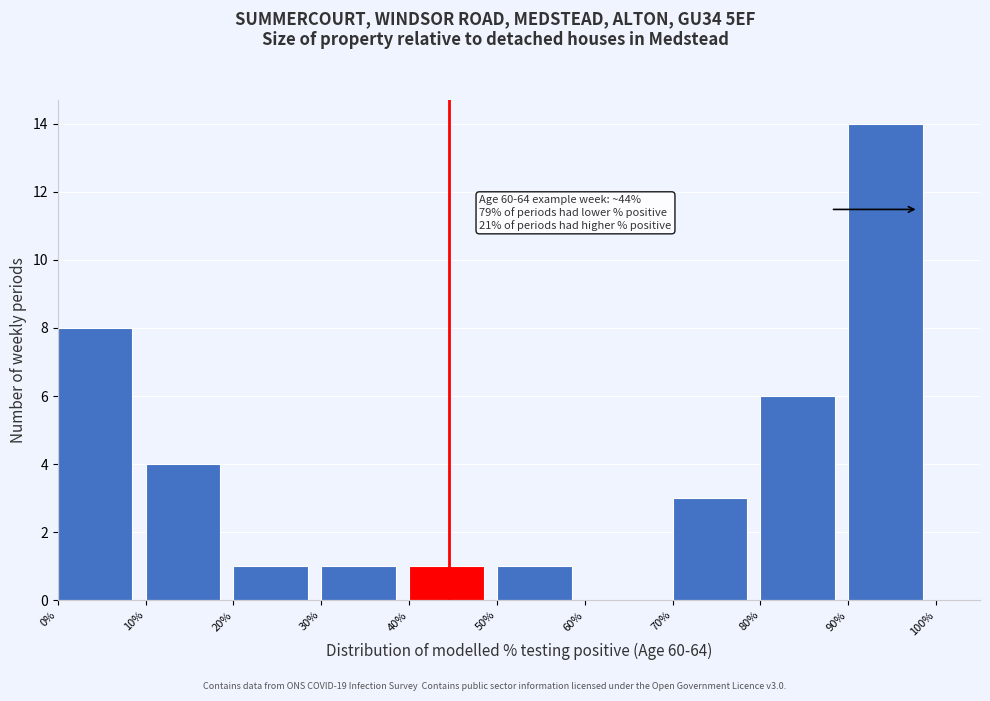

Over which range of the x-axis is the bar tallest?

90% to 100%